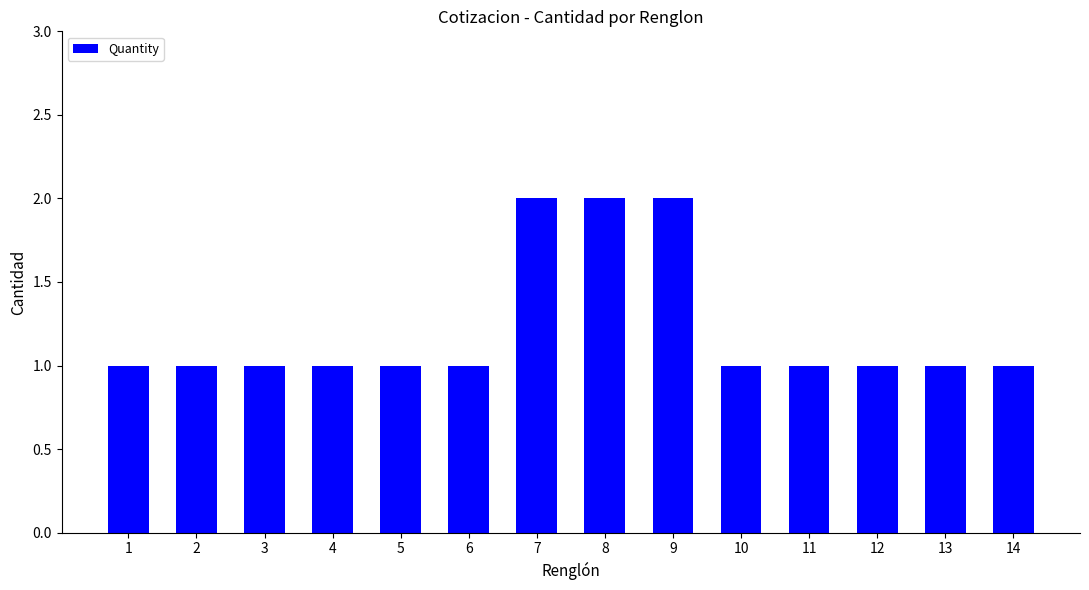

Approximately how many times larger is the value at 4 compared to 1?

1.0